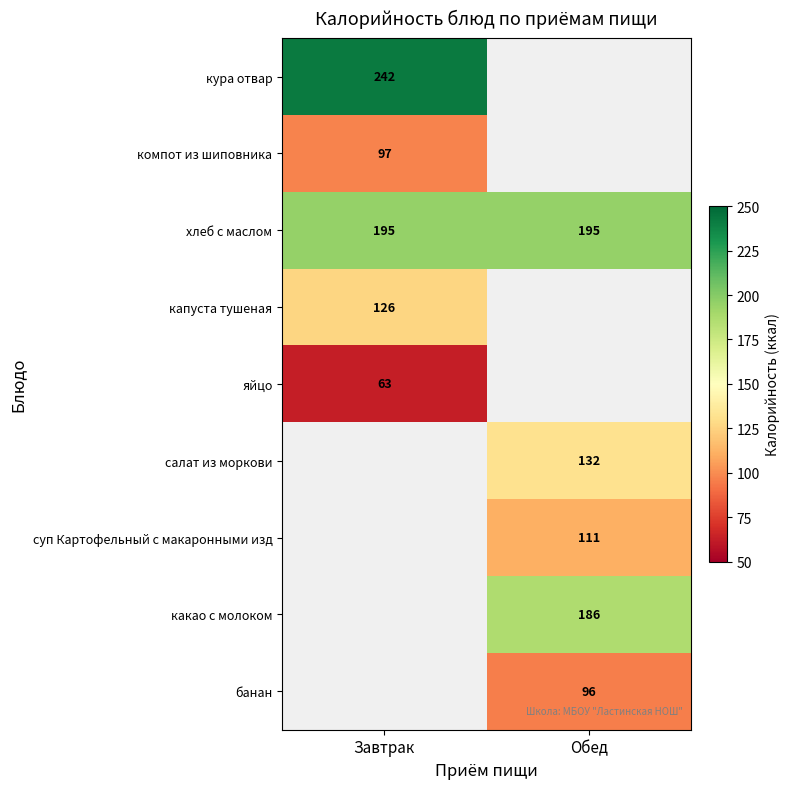

Between Завтрак and Обед, which is larger?

Обед